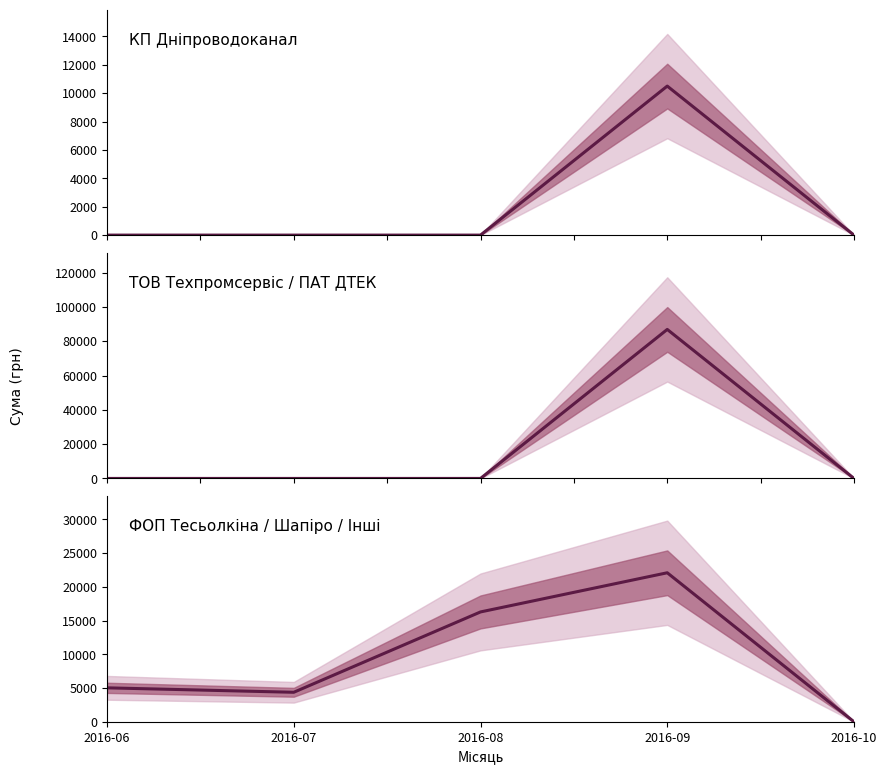

Does the chart have visible grid lines?

No